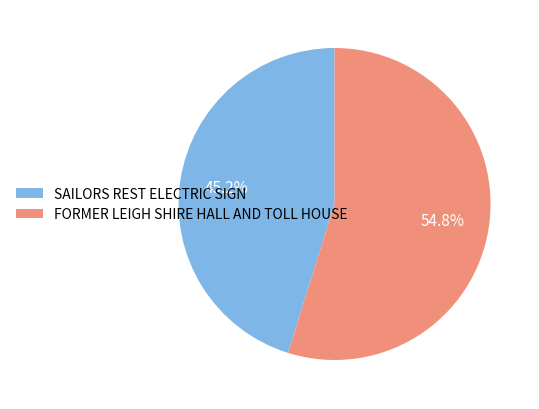

Between SAILORS REST ELECTRIC SIGN and FORMER LEIGH SHIRE HALL AND TOLL HOUSE, which is larger?

FORMER LEIGH SHIRE HALL AND TOLL HOUSE